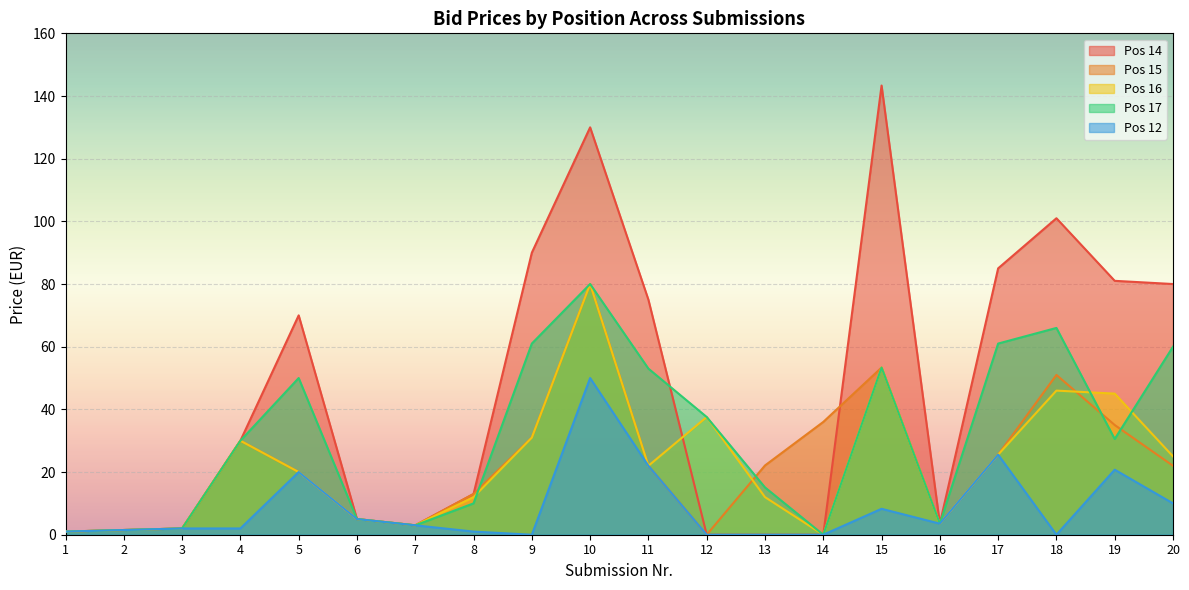

At which label does Pos 15 reach its minimum?

12